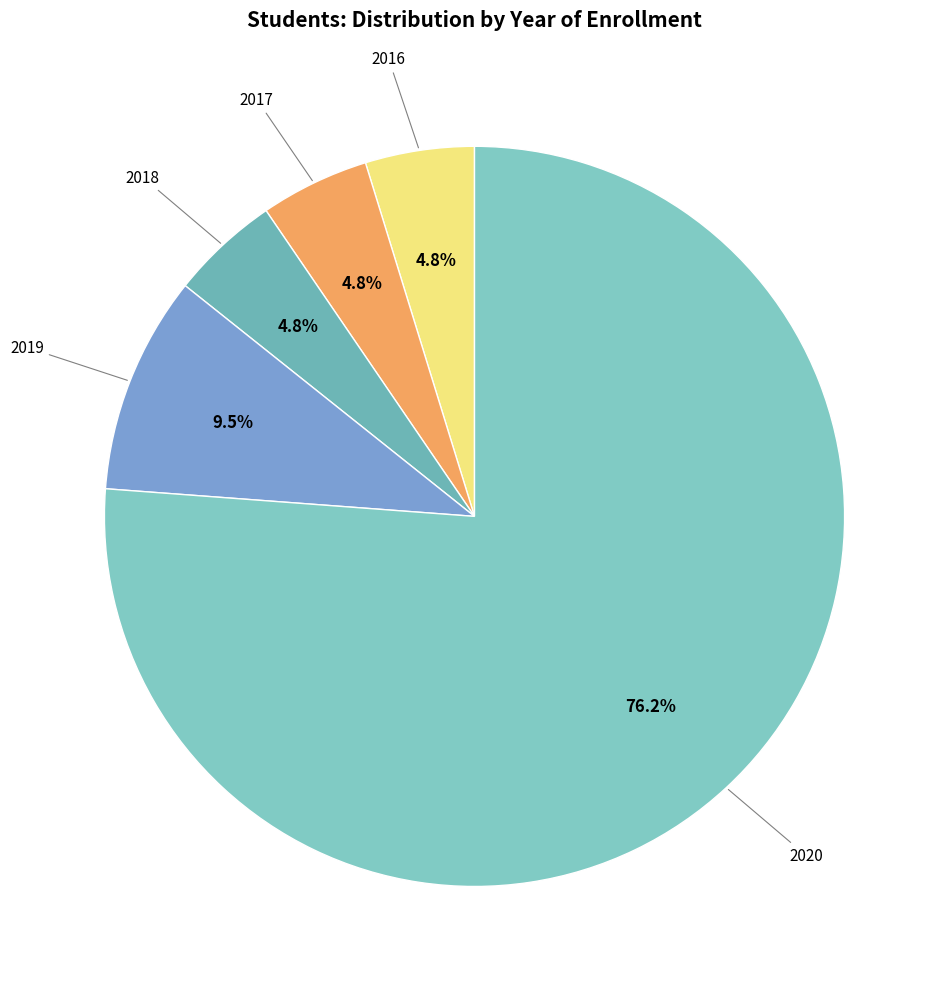

To the nearest percent, what is the average slice percentage?

20%